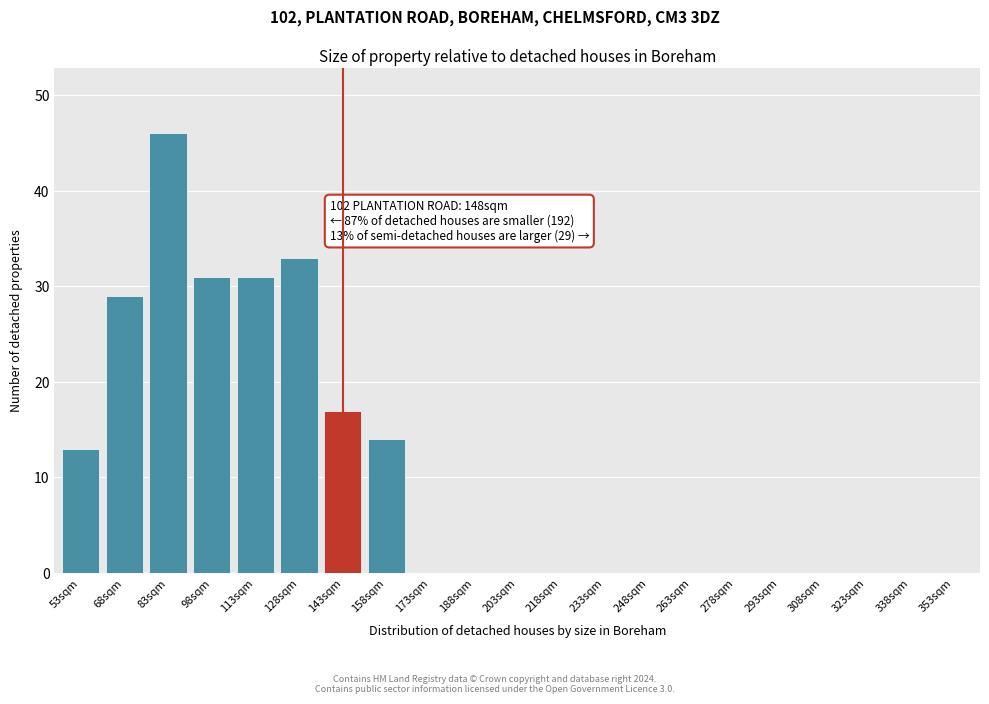

Reading left to right, list all the values displayed in this chart.

53sqm=13	68sqm=29	83sqm=46	98sqm=31	113sqm=31	128sqm=33	143sqm=17	158sqm=14	173sqm=0	188sqm=0	203sqm=0	218sqm=0	233sqm=0	248sqm=0	263sqm=0	278sqm=0	293sqm=0	308sqm=0	323sqm=0	338sqm=0	353sqm=0